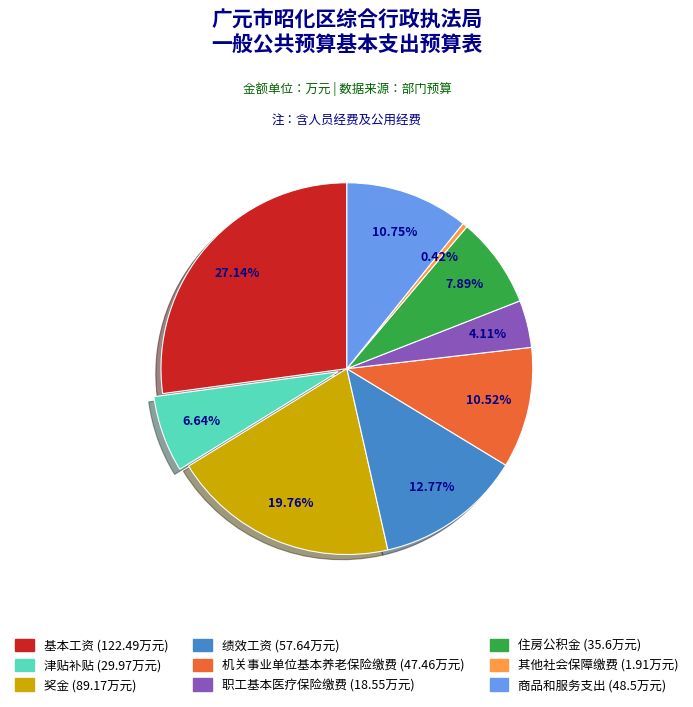

What percentage is the 住房公积金 slice, to the nearest percent?

8%